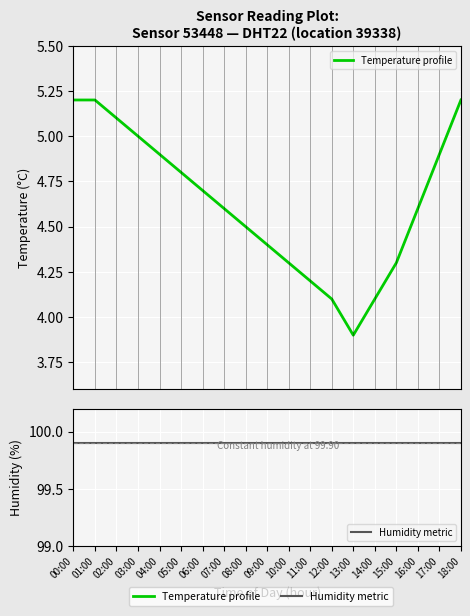

What is the difference between the second highest and second lowest values in the Temperature profile series?

1.1